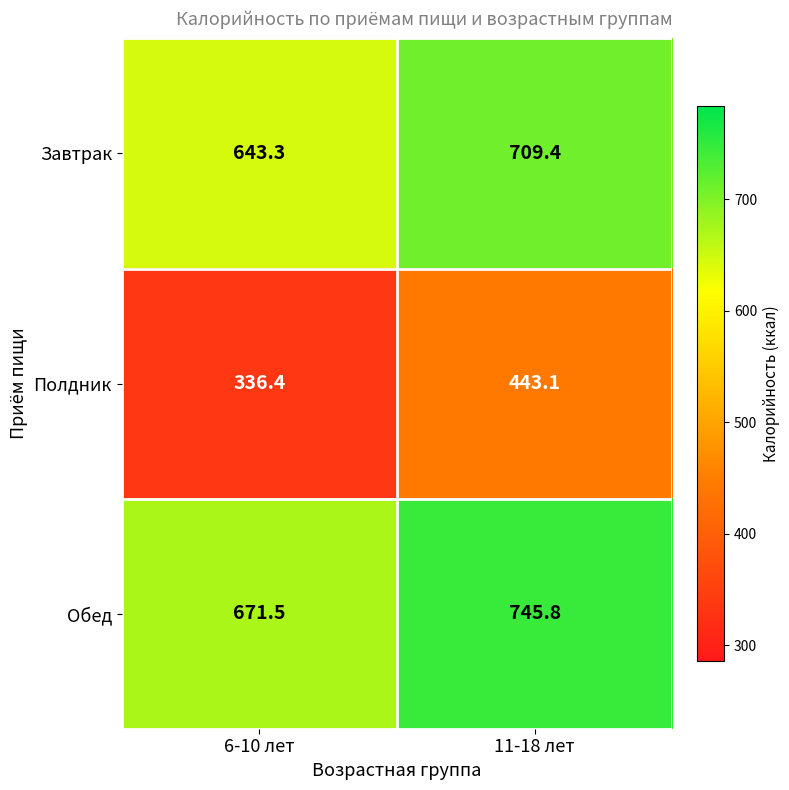

What is the minimum value shown in the chart?

336.4